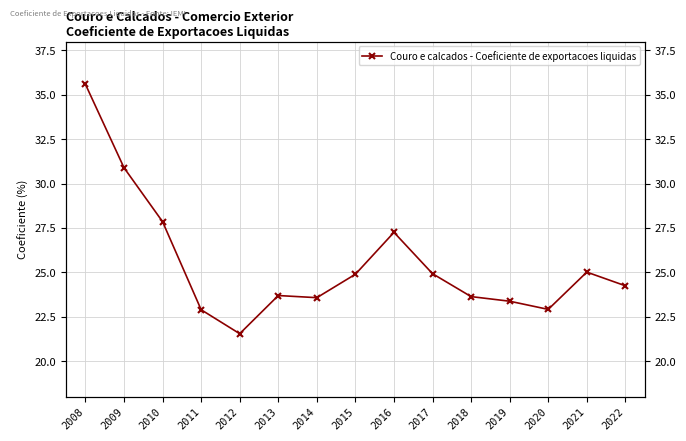

At which category does the data reach its first local peak?

2013